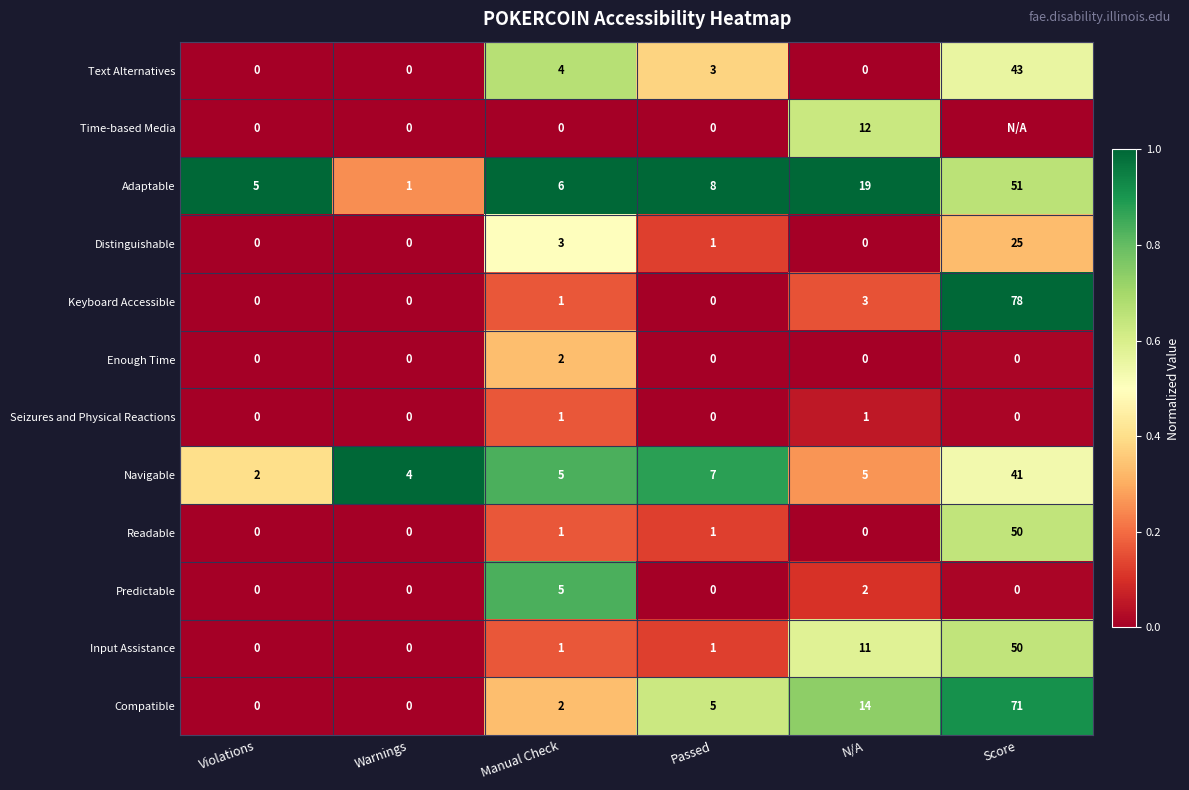

Rank the categories by Adaptable value from lowest to highest.

Warnings, Violations, Manual Check, Passed, N/A, Score